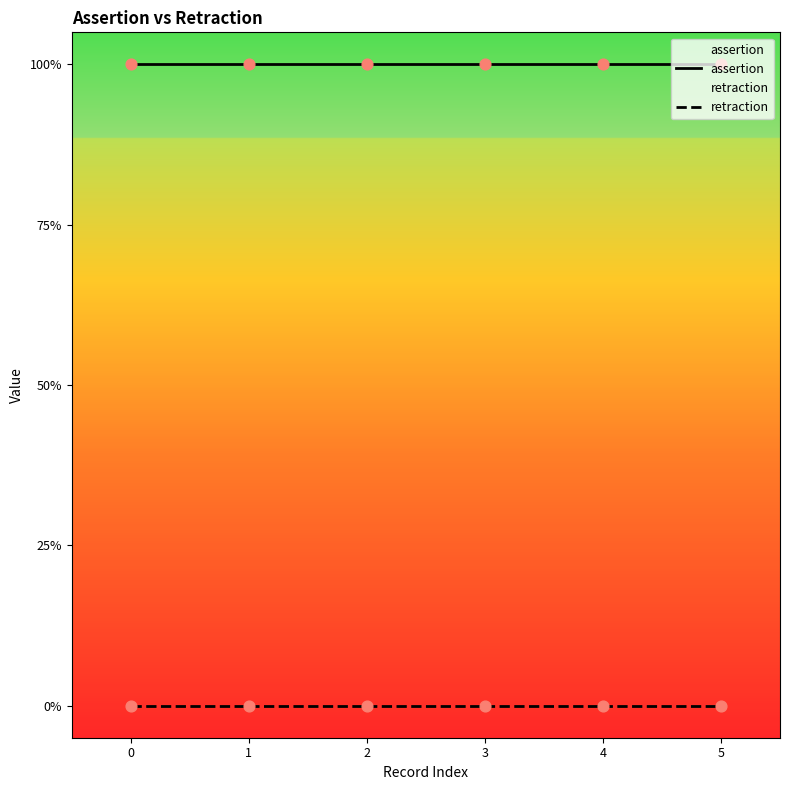

What are all the series names shown in the legend?

assertion, retraction